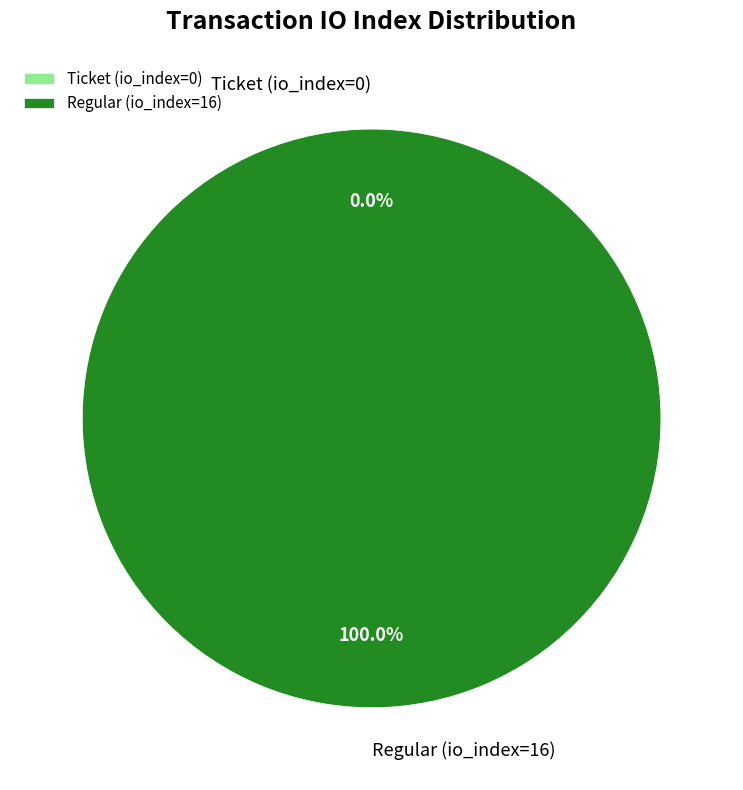

Is it true that Ticket (io_index=0) is 9% of the pie?

False